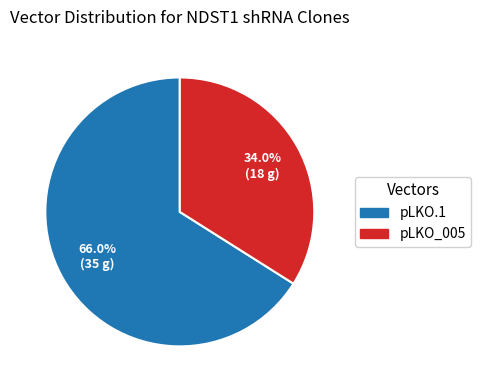

Count the number of slices in the pie.

2